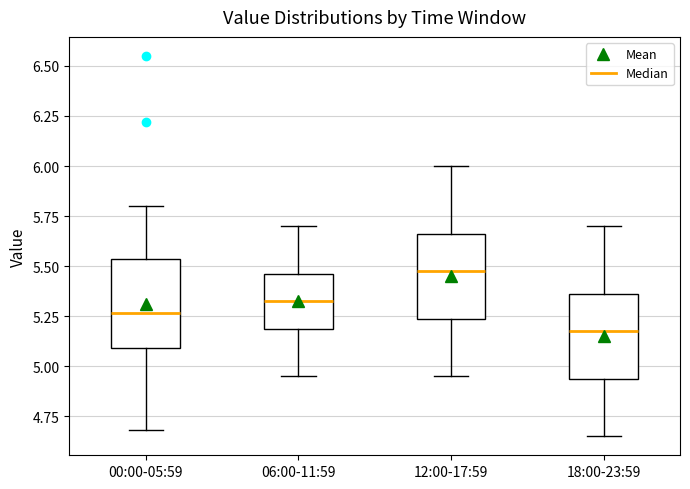

Reading left to right, transcribe this box plot: for each box, give where its median line is, the range the box spans, and where its two whiskers end, as read against the y-axis. The values are not printed on the chart, so give them approximately, as read against the axis.

00:00-05:59: median 5.25, box 5.10 to 5.55, whiskers 4.70 to 5.80
06:00-11:59: median 5.35, box 5.20 to 5.45, whiskers 4.95 to 5.70
12:00-17:59: median 5.50, box 5.25 to 5.65, whiskers 4.95 to 6.00
18:00-23:59: median 5.20, box 4.95 to 5.35, whiskers 4.65 to 5.70